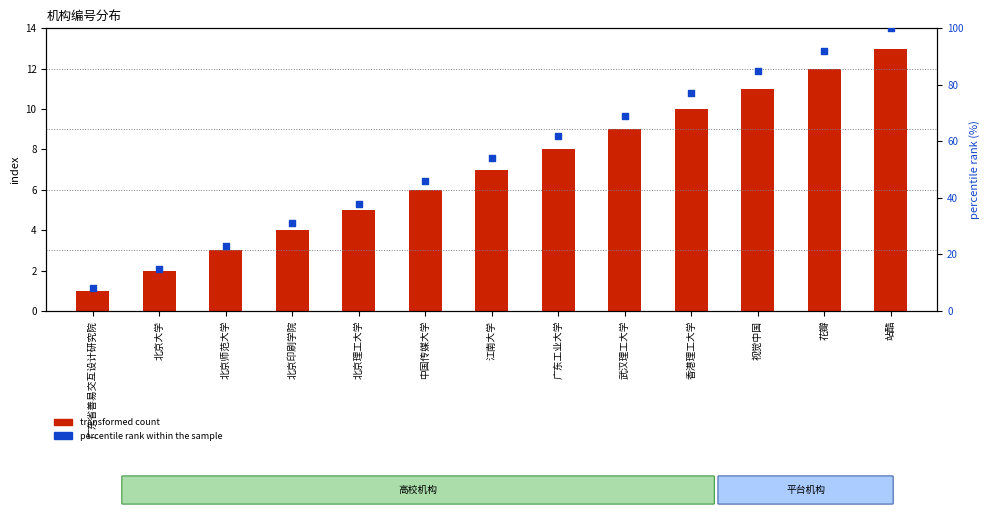

Is the value of percentile rank within the sample at 武汉理工大学 greater than the value of transformed count at 花瓣?

Yes